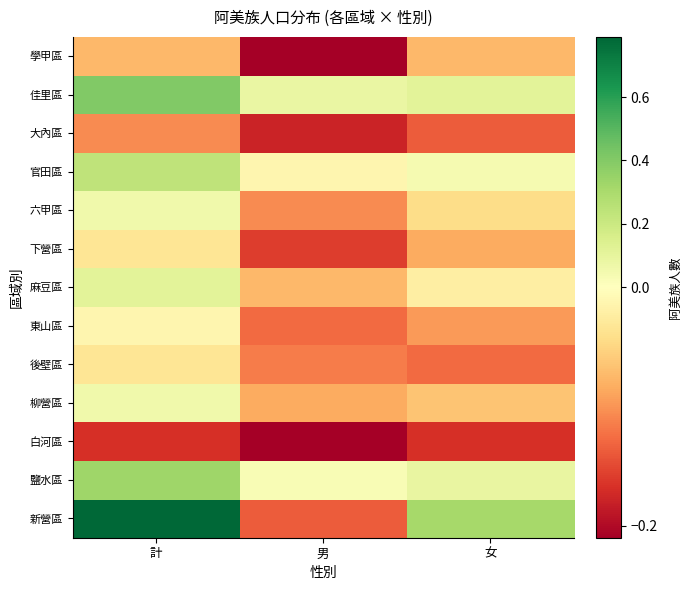

Reading left to right, transcribe all the data shown in this chart.

新營區: 計=0.8	男=-0.1	女=0.3
鹽水區: 計=0.3	男=0.0	女=0.1
白河區: 計=-0.2	男=-0.2	女=-0.2
柳營區: 計=0.1	男=-0.1	女=-0.1
後壁區: 計=-0.0	男=-0.1	女=-0.1
東山區: 計=-0.0	男=-0.1	女=-0.1
麻豆區: 計=0.1	男=-0.1	女=-0.0
下營區: 計=-0.0	男=-0.2	女=-0.1
六甲區: 計=0.1	男=-0.1	女=-0.0
官田區: 計=0.2	男=-0.0	女=0.0
大內區: 計=-0.1	男=-0.2	女=-0.1
佳里區: 計=0.4	男=0.1	女=0.1
學甲區: 計=-0.1	男=-0.2	女=-0.1